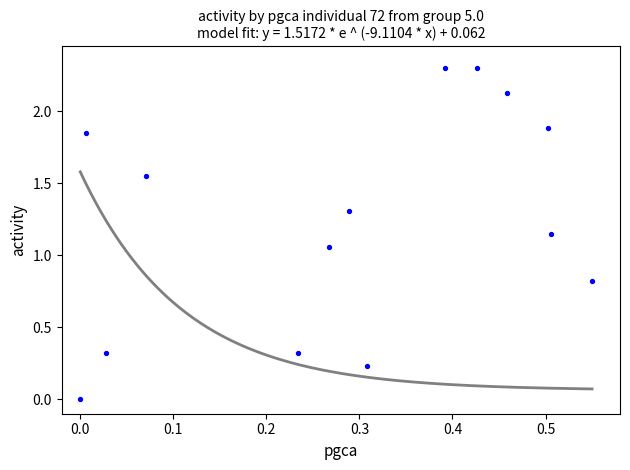

What is the range of X values (max minus min)?

0.6